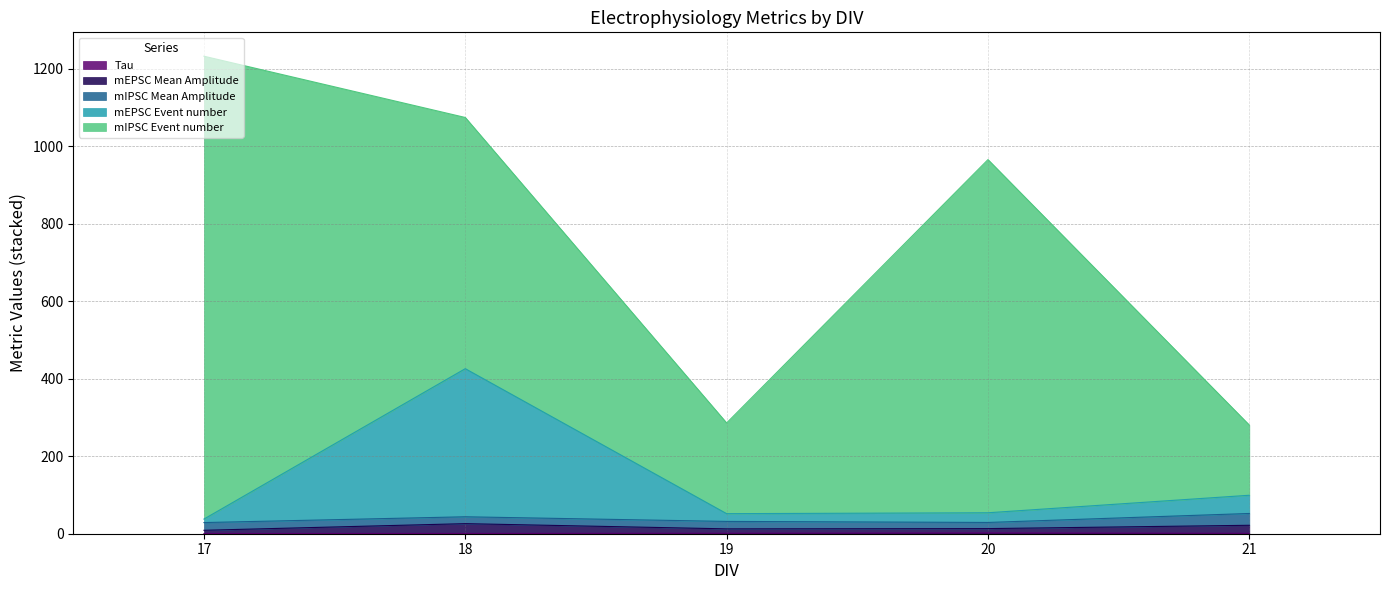

At which label does mEPSC Mean Amplitude first exceed 13?

18